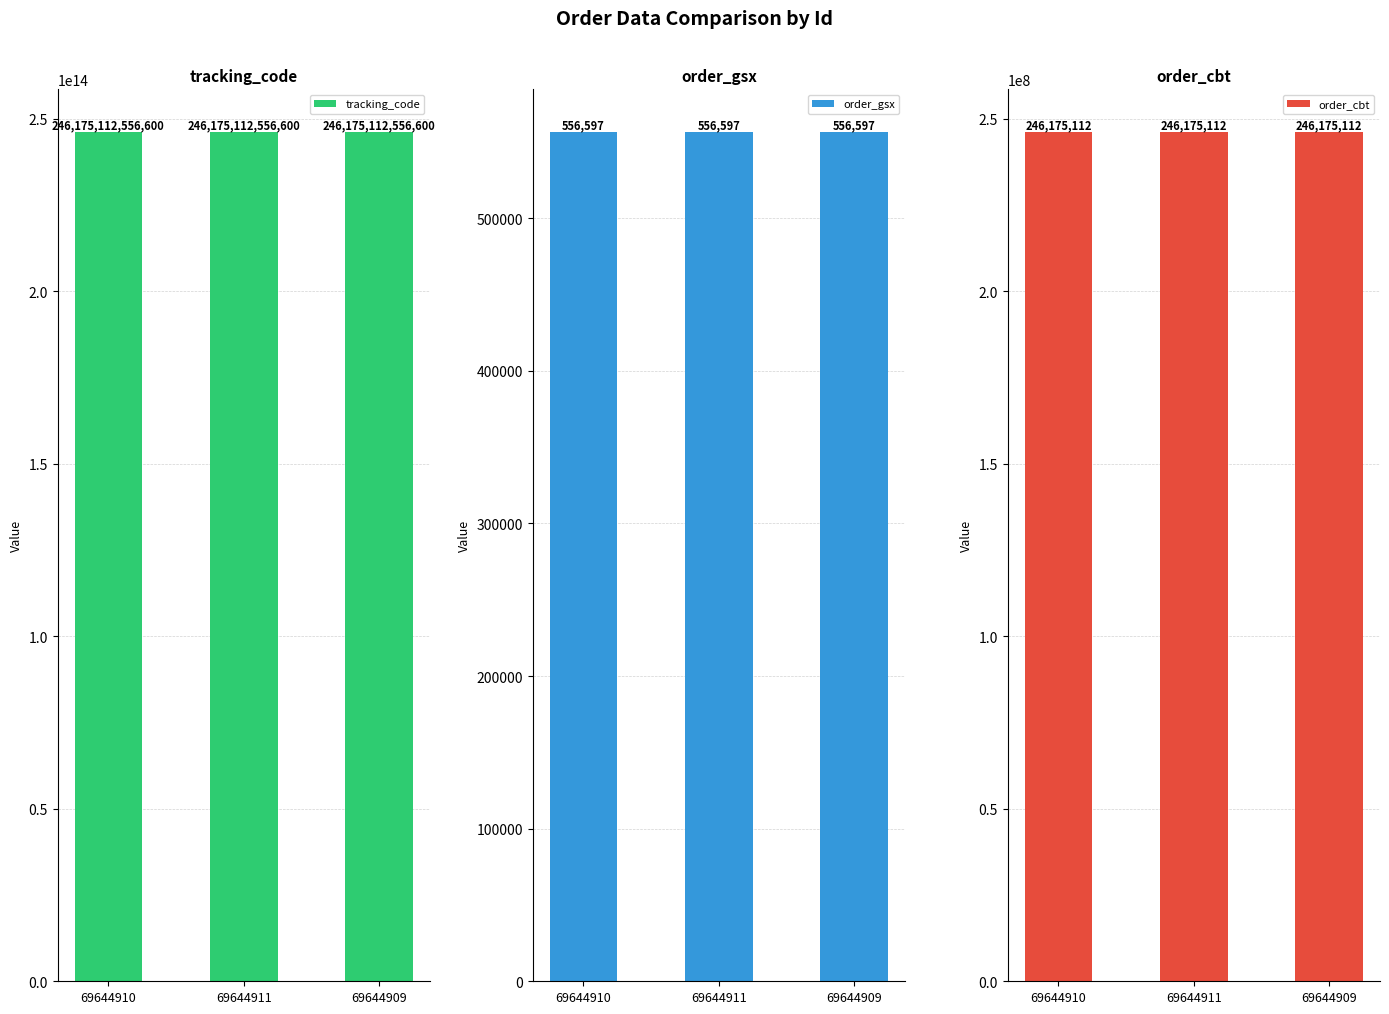

Is it true that tracking_code equals 246175112556600 at 69644910?

True